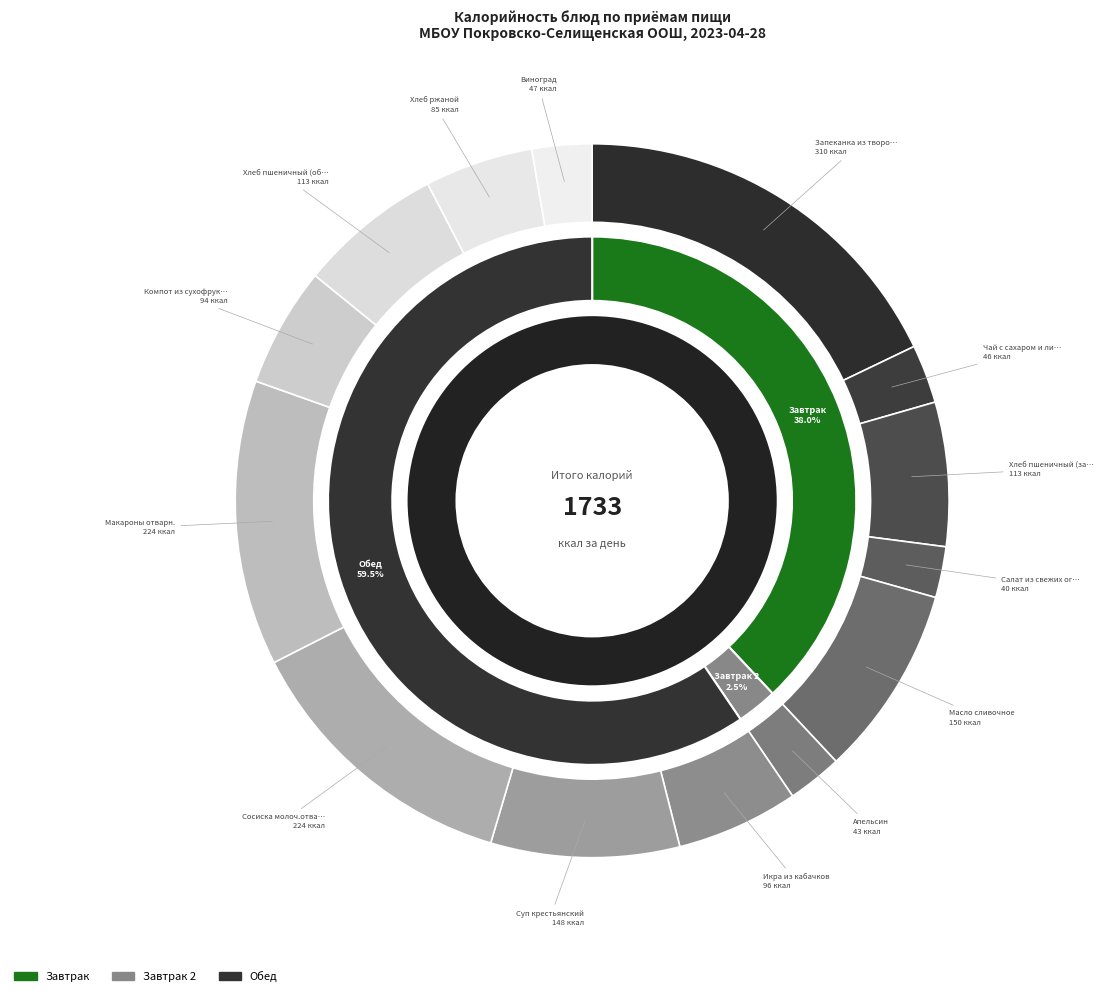

How much of the chart is everything except Сосиска молоч.отварн.?

87.1%